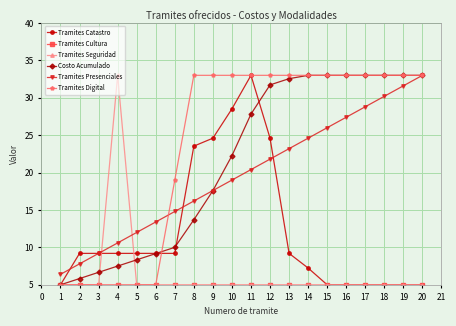

Which category has the highest value in the Tramites Catastro series?

11